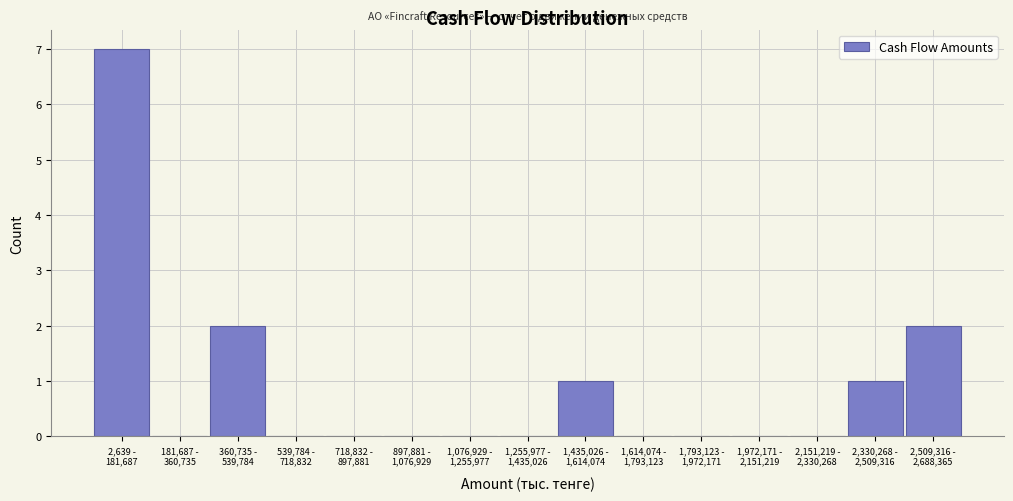

What is the sum of all values?

13